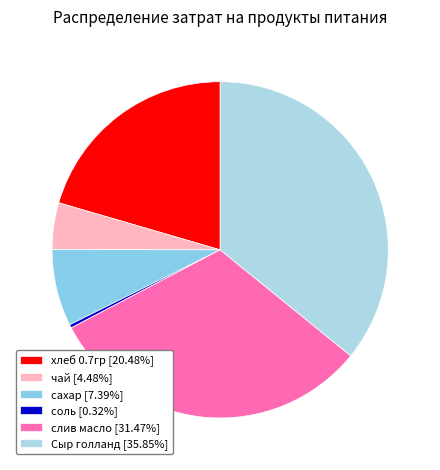

The сахар slice represents 7% of the pie. True or false?

True